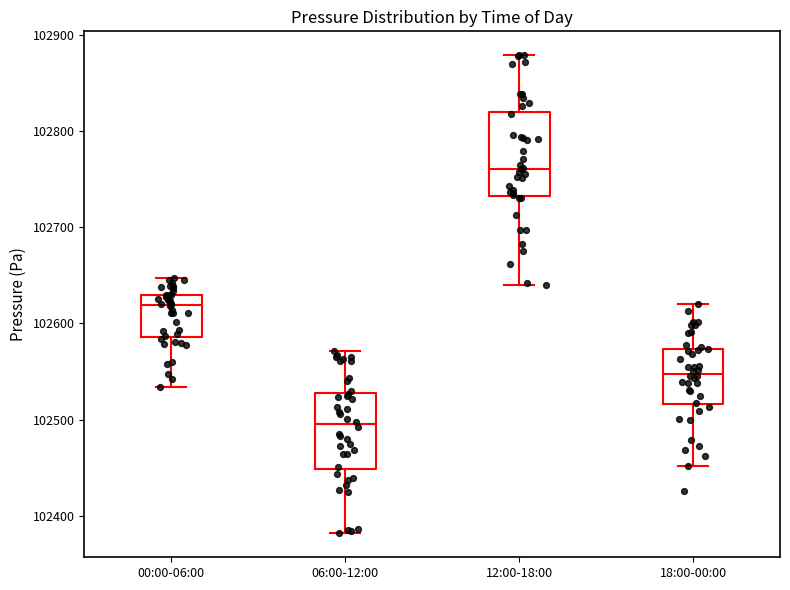

Reading left to right, read every box against the y-axis: the position of its median line, the range the box covers, and the ends of its whiskers. The values are not printed on the chart, so give them approximately, as read against the axis.

00:00-06:00: median 102620, box 102590 to 102630, whiskers 102530 to 102650
06:00-12:00: median 102500, box 102450 to 102530, whiskers 102380 to 102570
12:00-18:00: median 102760, box 102730 to 102820, whiskers 102640 to 102880
18:00-00:00: median 102550, box 102520 to 102570, whiskers 102450 to 102620